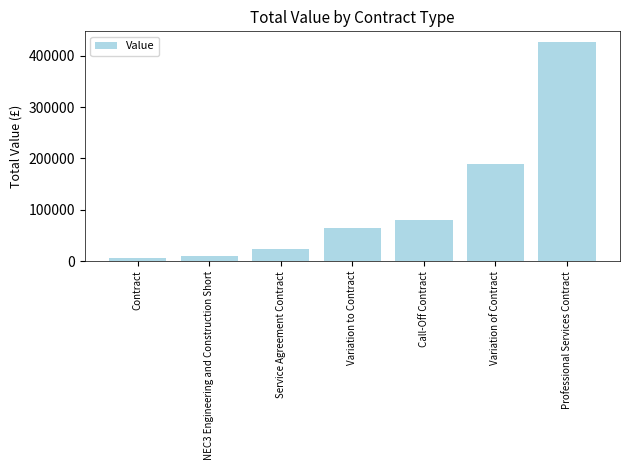

What is the ratio of the value at Variation to Contract to the value at NEC3 Engineering and Construction Short?

7.0